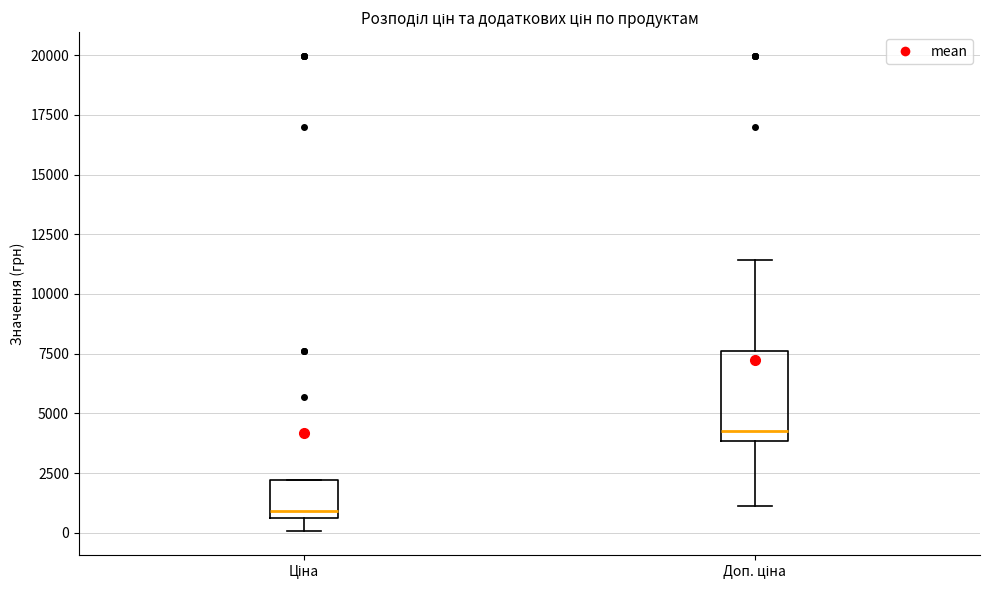

Comparing the boxes themselves (not the whiskers), which one is the tallest?

Доп. ціна